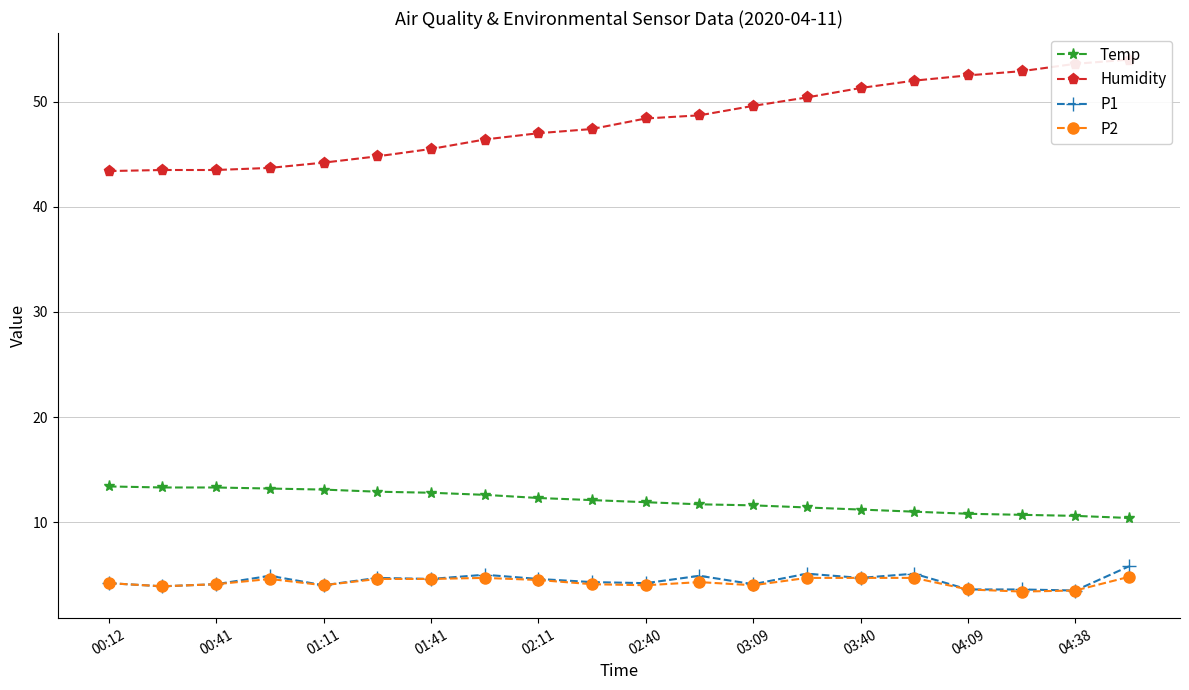

How many values in the P2 series exceed 4?

13